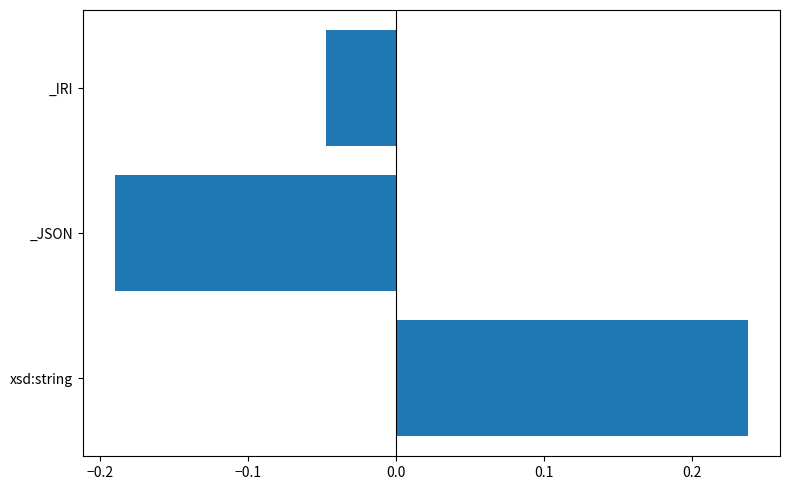

How many values are below 0?

2